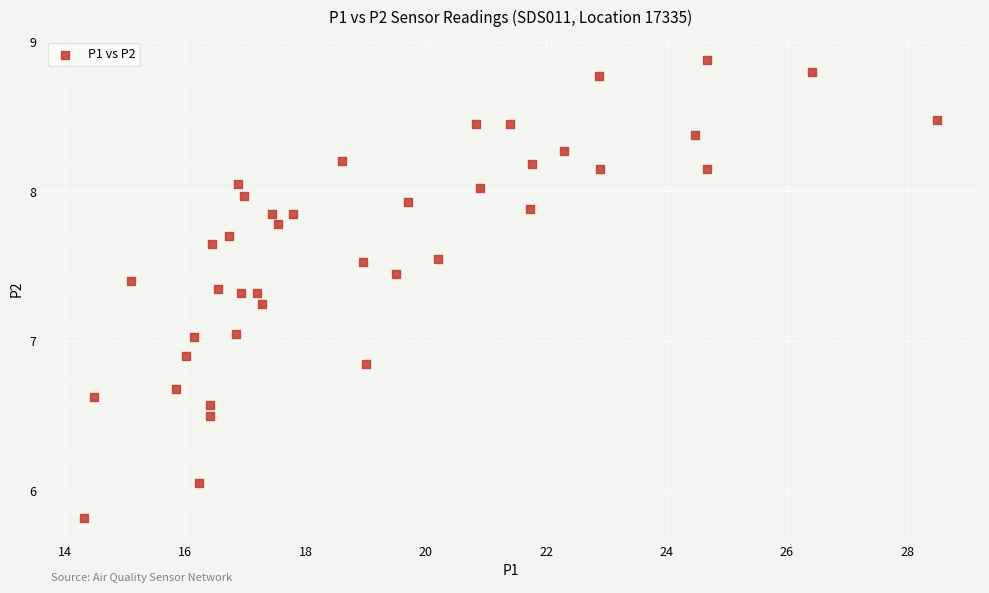

What is the range of Y values (max minus min)?

3.1